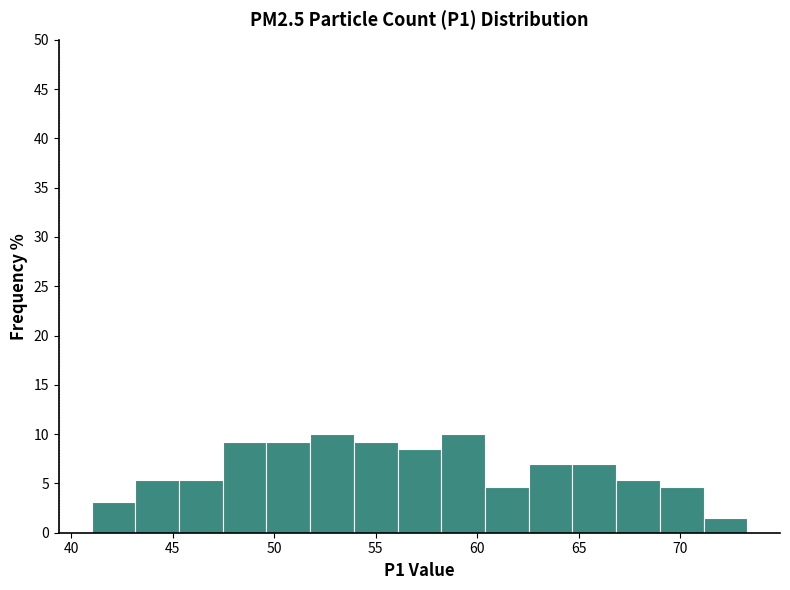

What is the height of the bar covering 56.0 to 58.0 on the x-axis? Neither the bar edges nor the heights are printed on the chart, so give them approximately, as read against the axes.

8.5